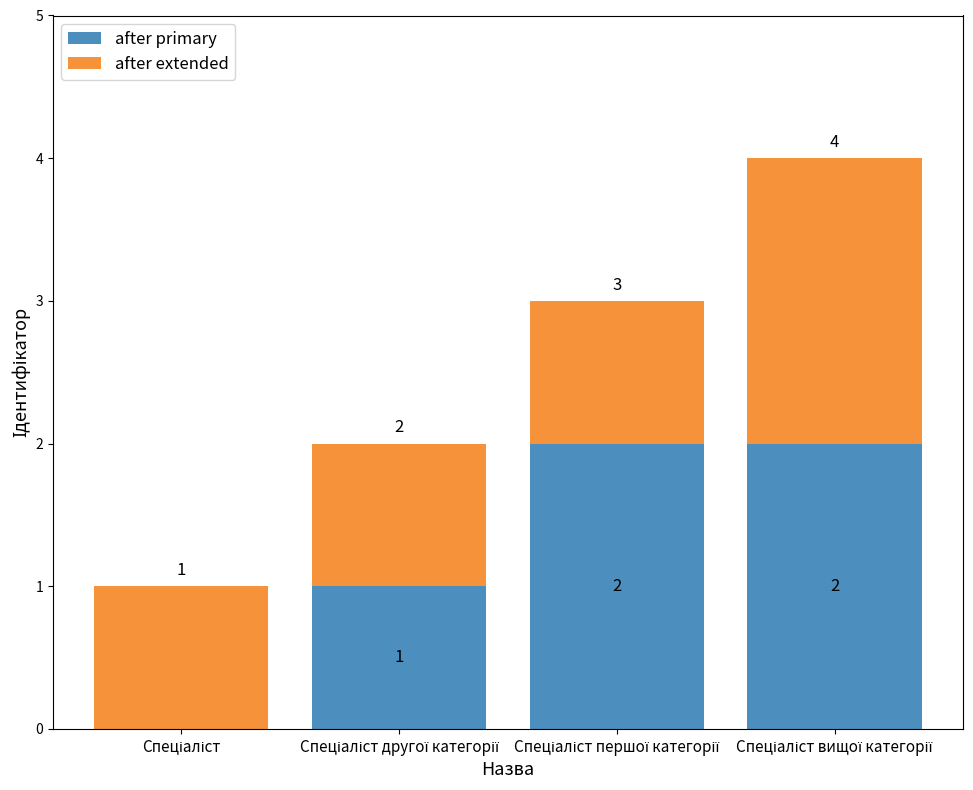

How many after primary values are between 1 and 2?

3